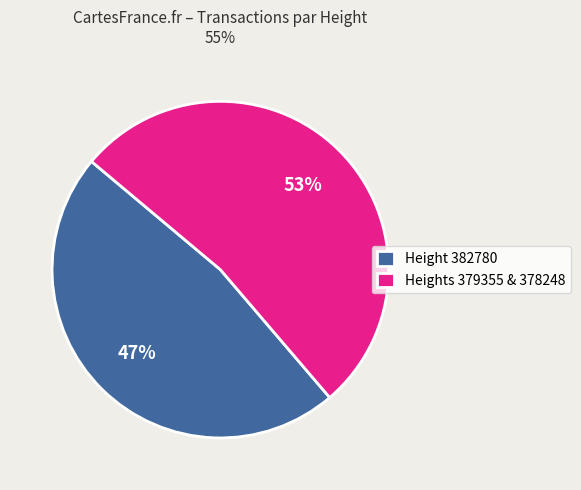

Which category has the biggest portion of the pie?

Heights 379355 & 378248